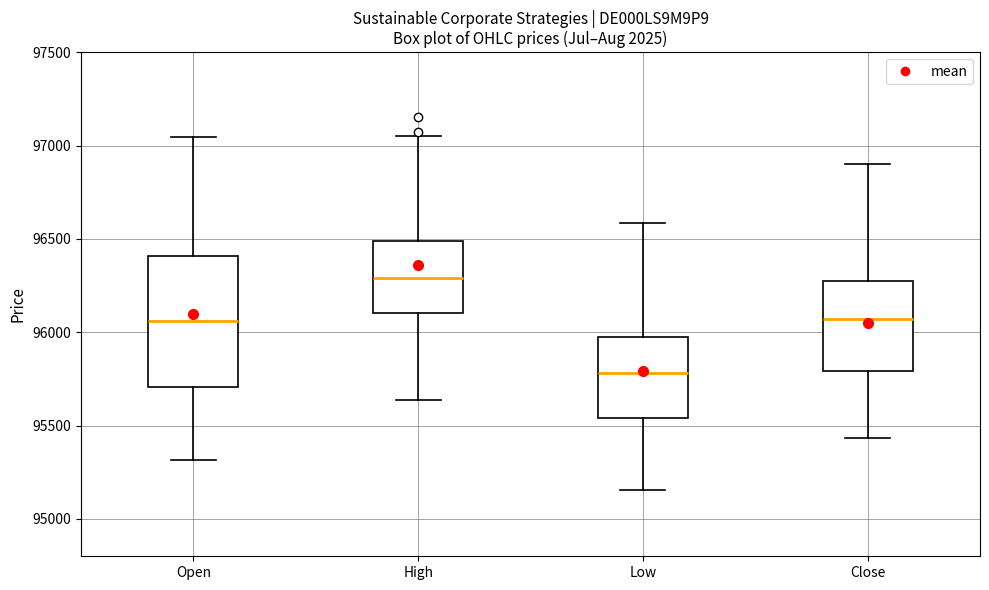

Which box has the lowest median line?

Low